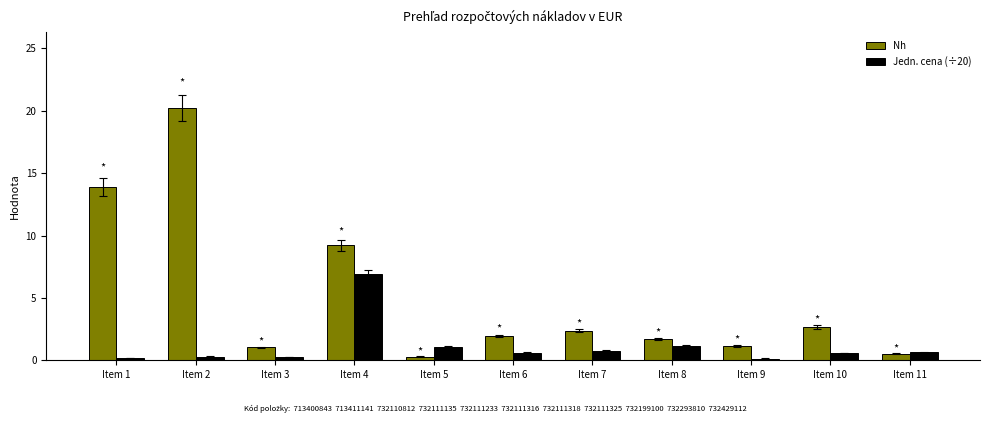

At which label does Nh first exceed 1?

Item 1